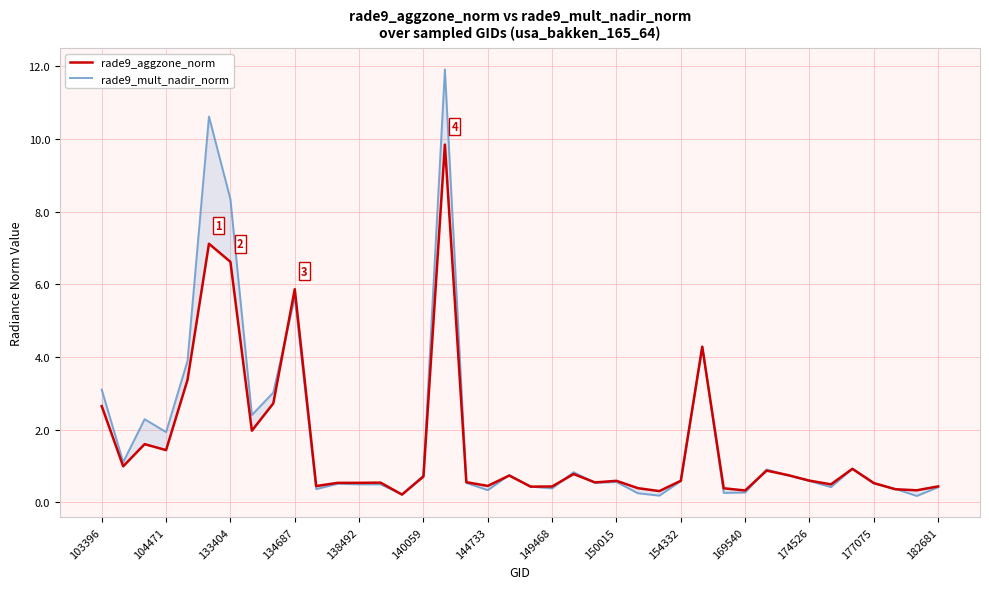

What is the approximate value of rade9_mult_nadir_norm at 17?

0.5